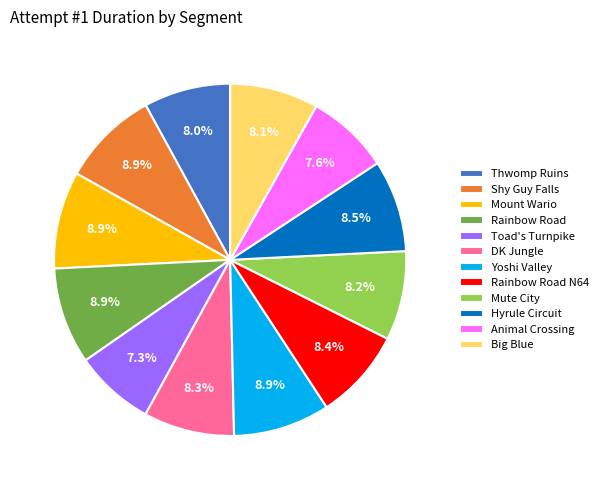

What is the ratio of the value at Rainbow Road to the value at Thwomp Ruins?

1.1